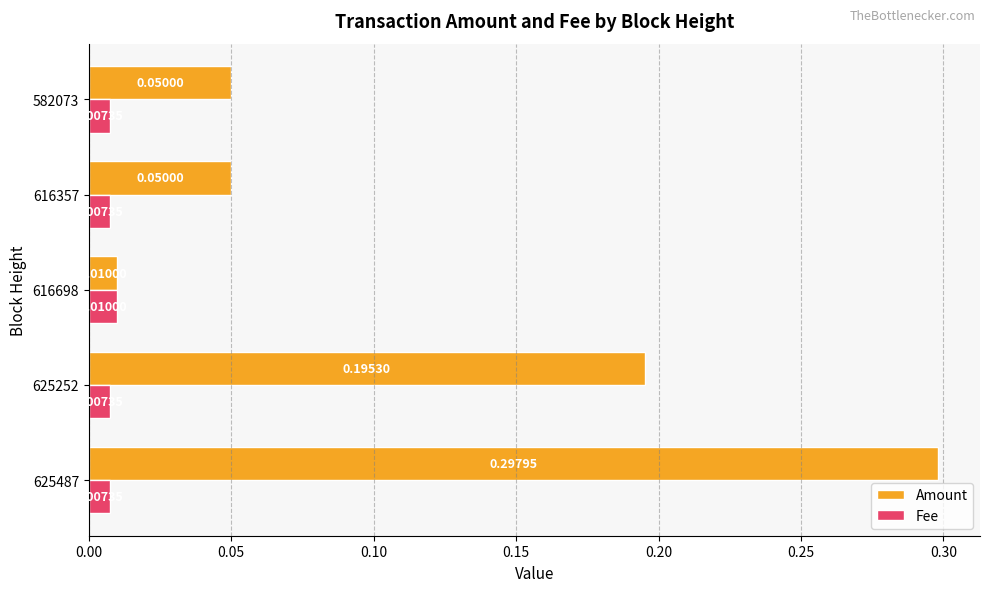

At how many categories does at least one series exceed 0?

5